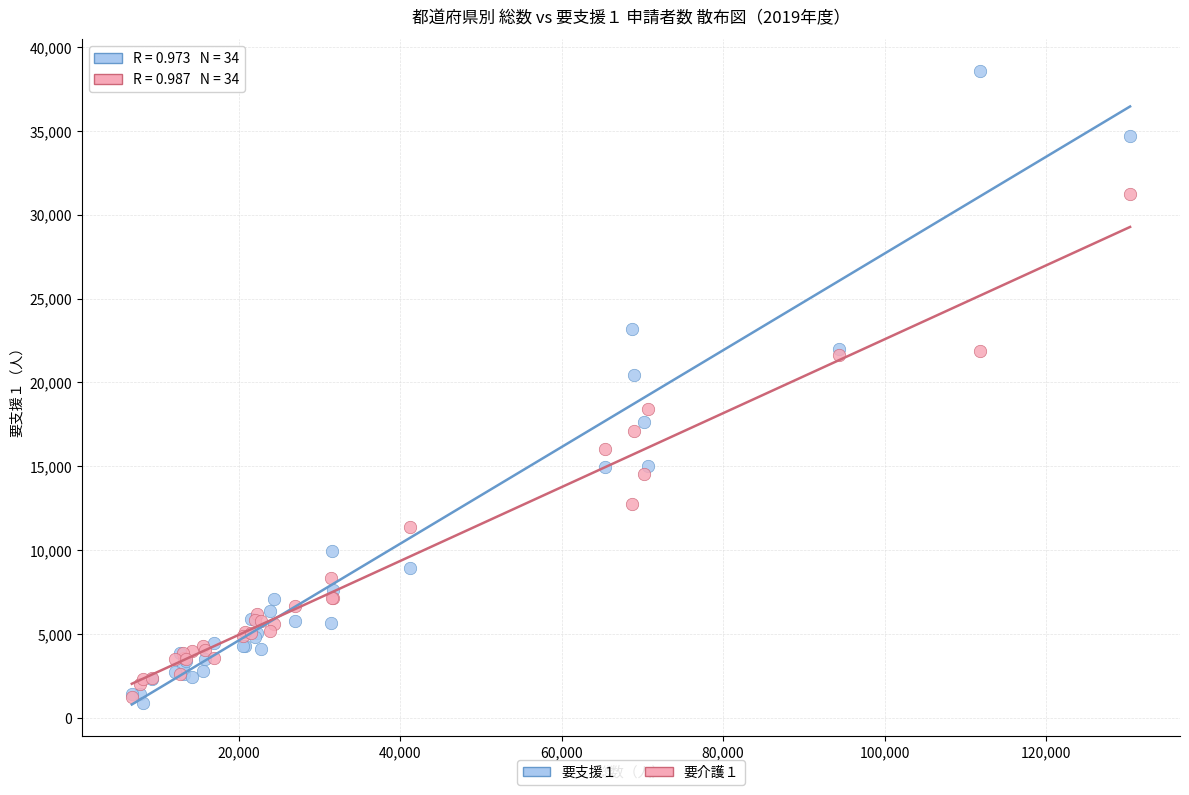

What are all the series names shown in the legend?

要支援１, 要介護１